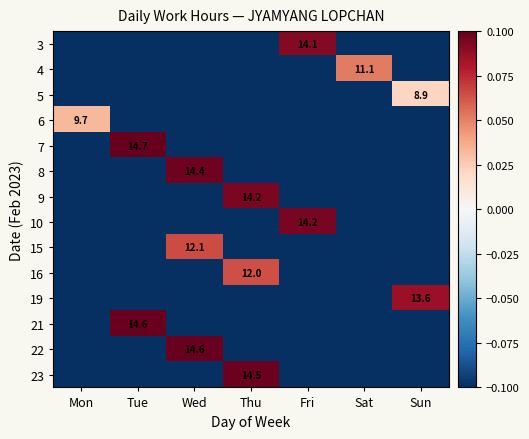

At which category is the sum across all series the highest?

Wed